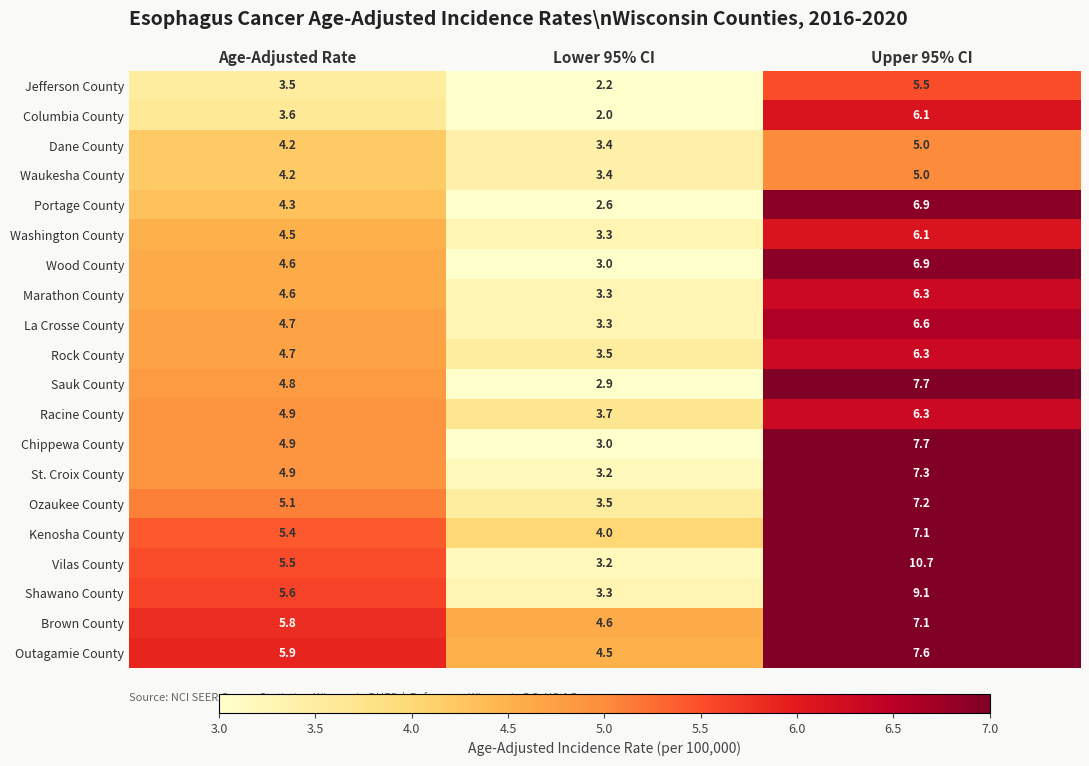

What is the sum of all Kenosha County values?

16.5